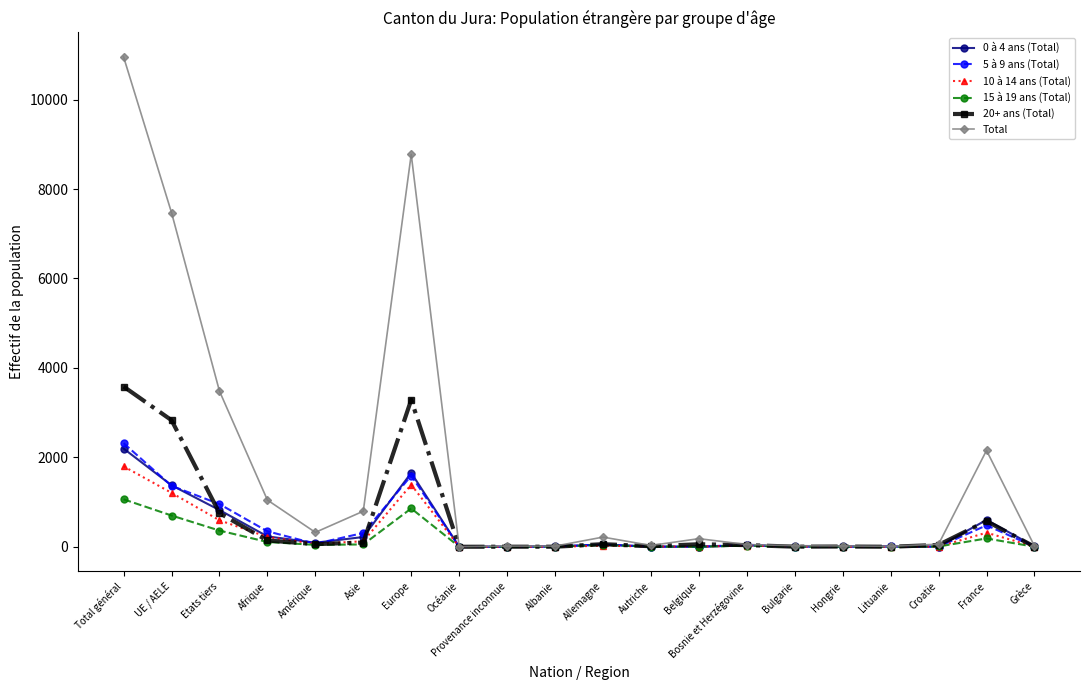

What are all the series names shown in the legend?

0 à 4 ans (Total), 5 à 9 ans (Total), 10 à 14 ans (Total), 15 à 19 ans (Total), 20+ ans (Total), Total